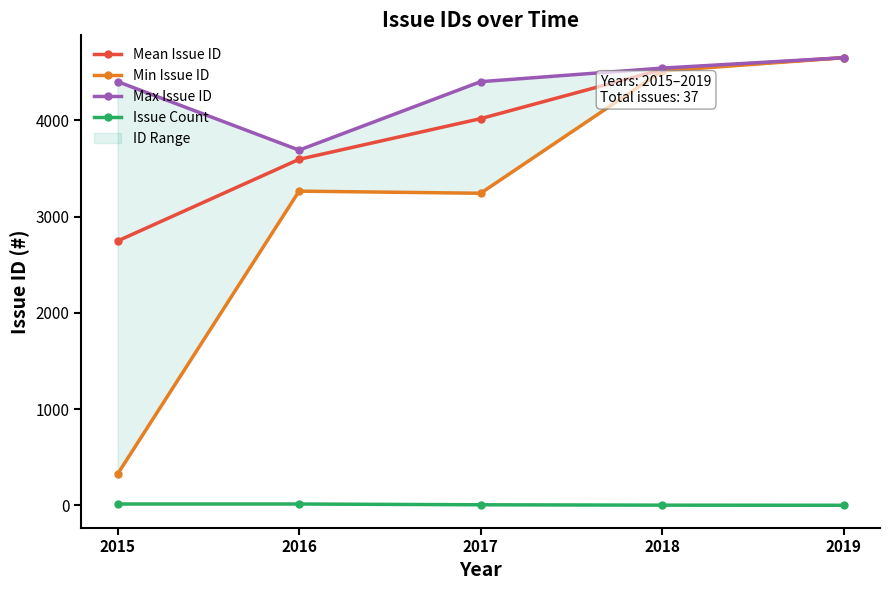

At how many categories does at least one series exceed 1502?

5